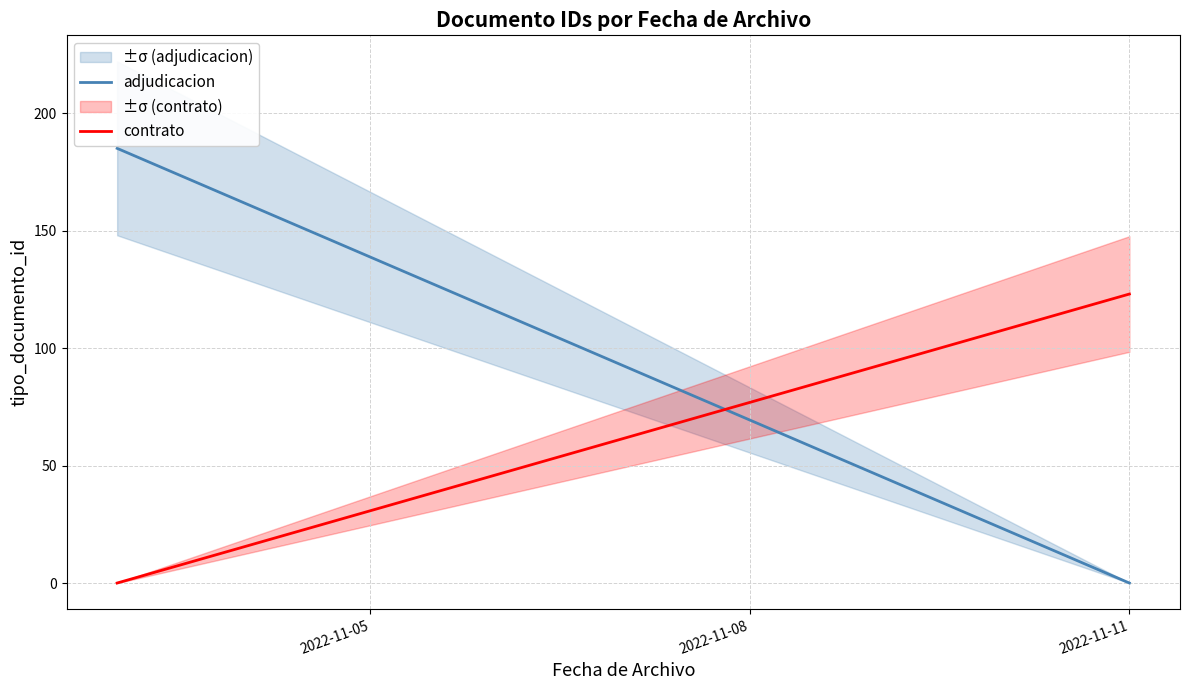

Rank the series at 2022-11-05 from lowest to highest value.

contrato, adjudicacion